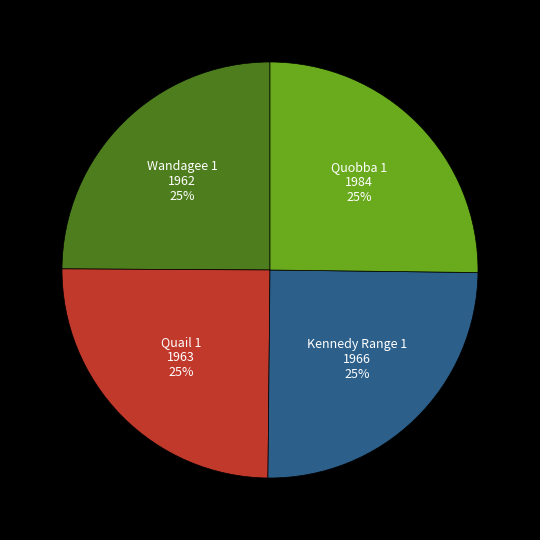

To the nearest percent, what is the average slice percentage?

25%